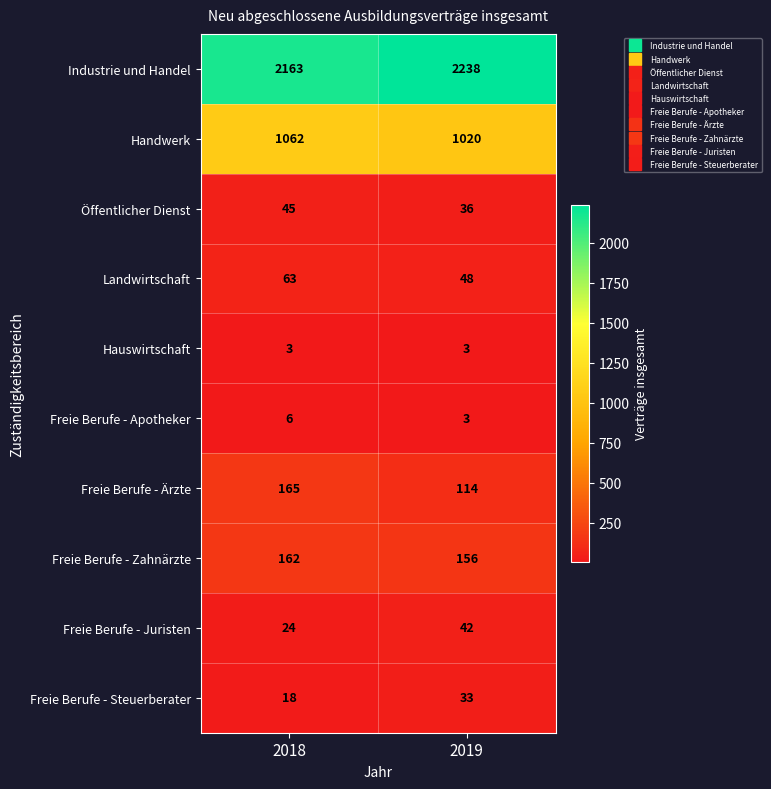

The Freie Berufe - Steuerberater series shows 53 at 2019. True or false?

False